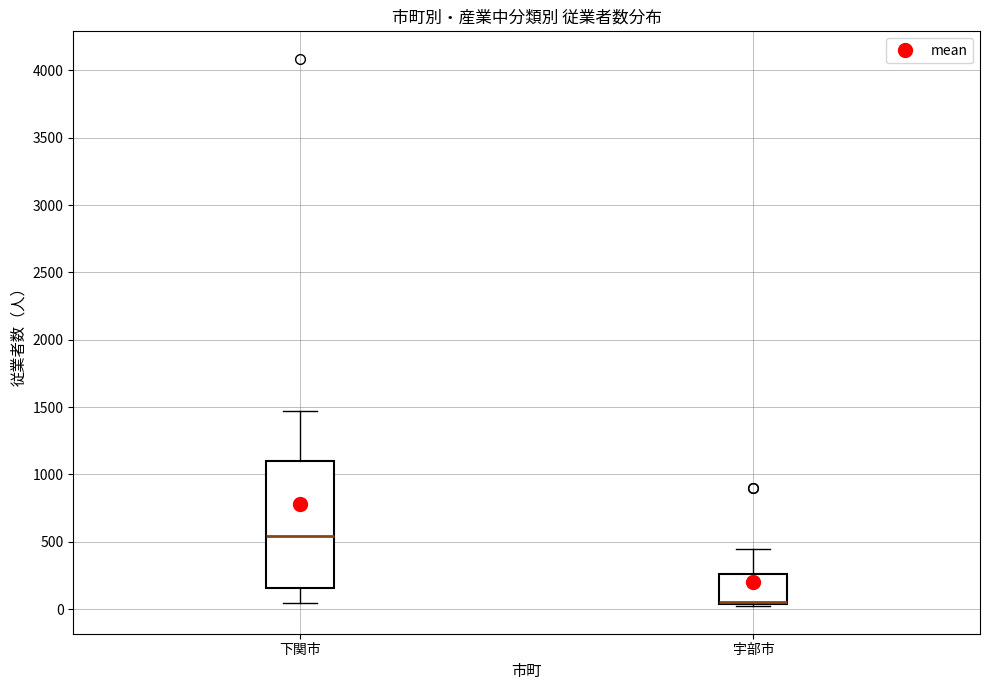

Reading left to right, transcribe this box plot: for each box, give where its median line is, the range the box spans, and where its two whiskers end, as read against the y-axis. The values are not printed on the chart, so give them approximately, as read against the axis.

下関市: median 550, box 150 to 1100, whiskers 50 to 1450
宇部市: median 50 (drawn on the box's lower edge), box 50 to 250, whiskers 0 to 450